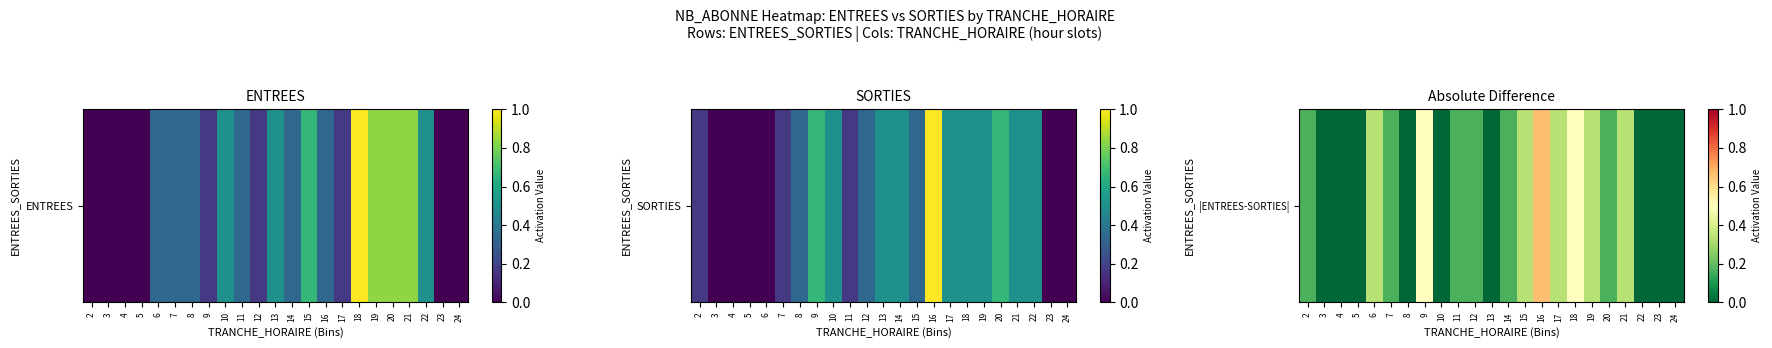

Is it true that the value at 23 is 0.0?

True